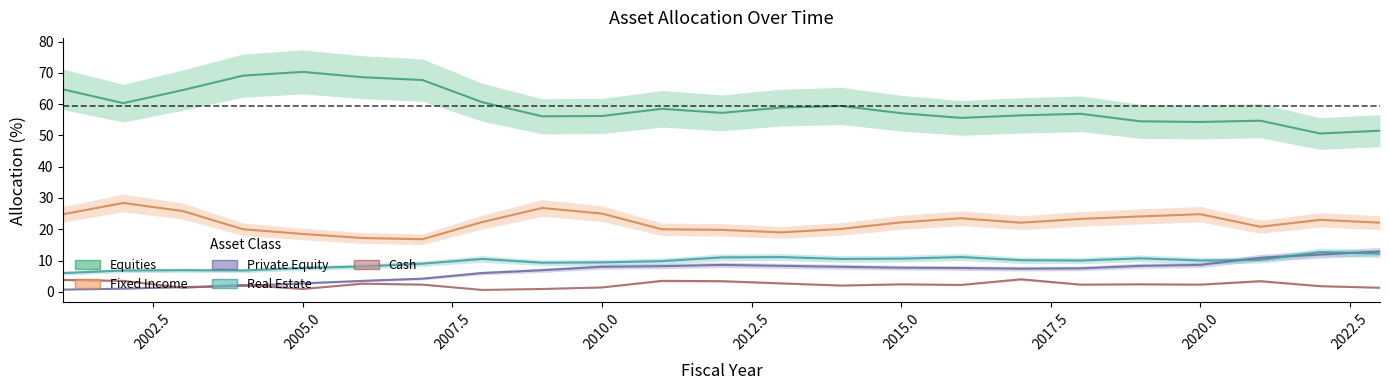

Which series has the largest range (max minus min)?

Equities